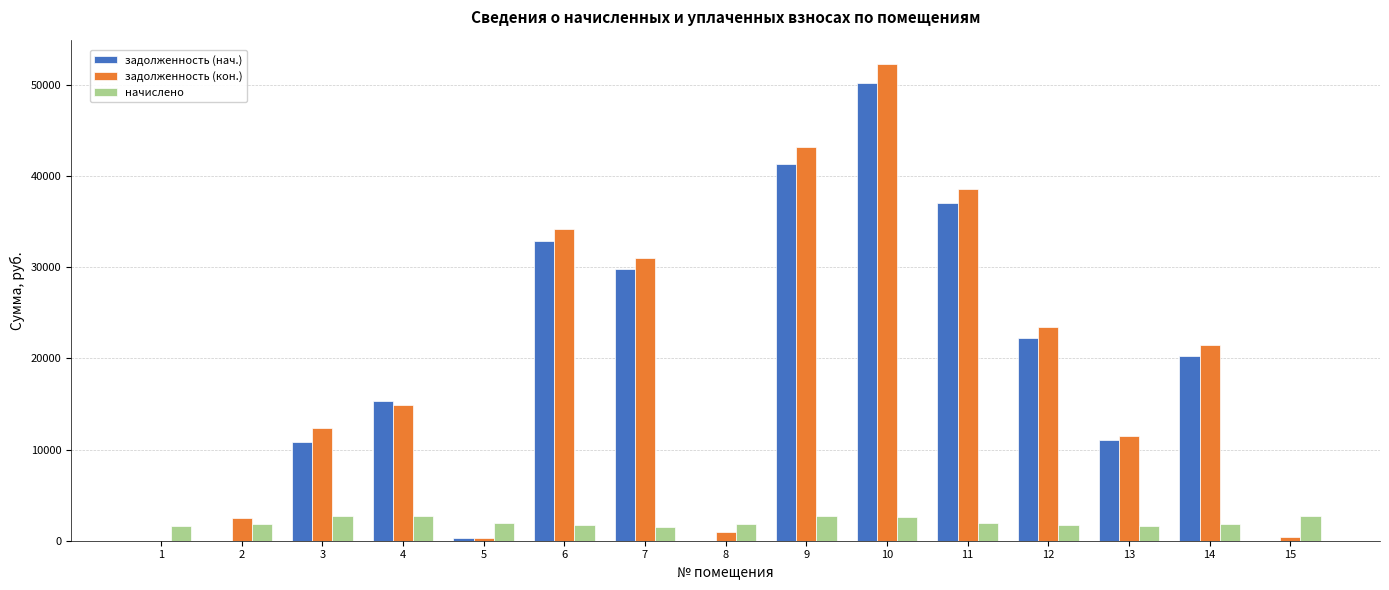

What is the sum of all задолженность (кон.) values?

287161.4